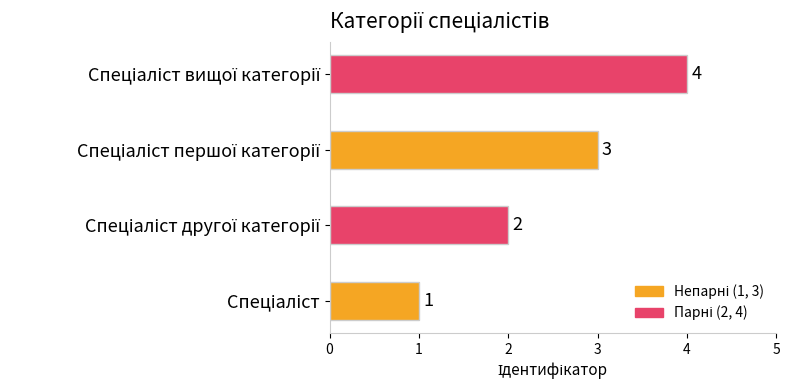

What is the minimum value shown in the chart?

1